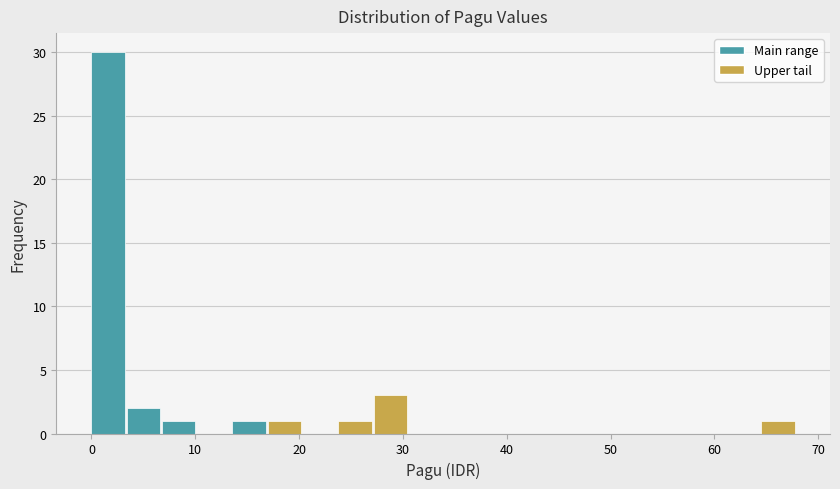

Read against the x-axis, roughly where is the centre of the tallest bar?

2